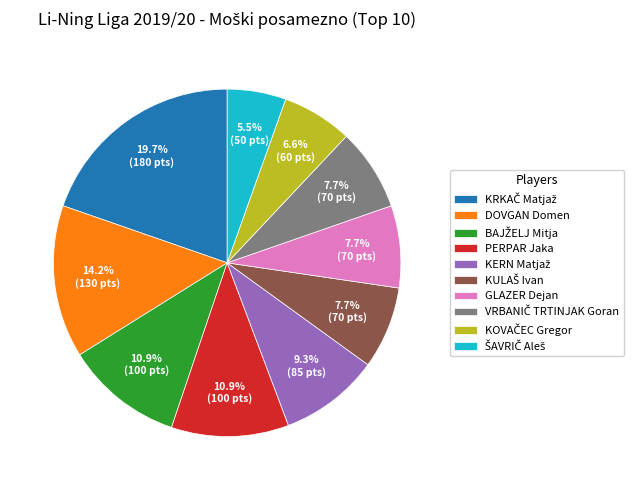

Is the sum of PERPAR Jaka and DOVGAN Domen greater than half?

No